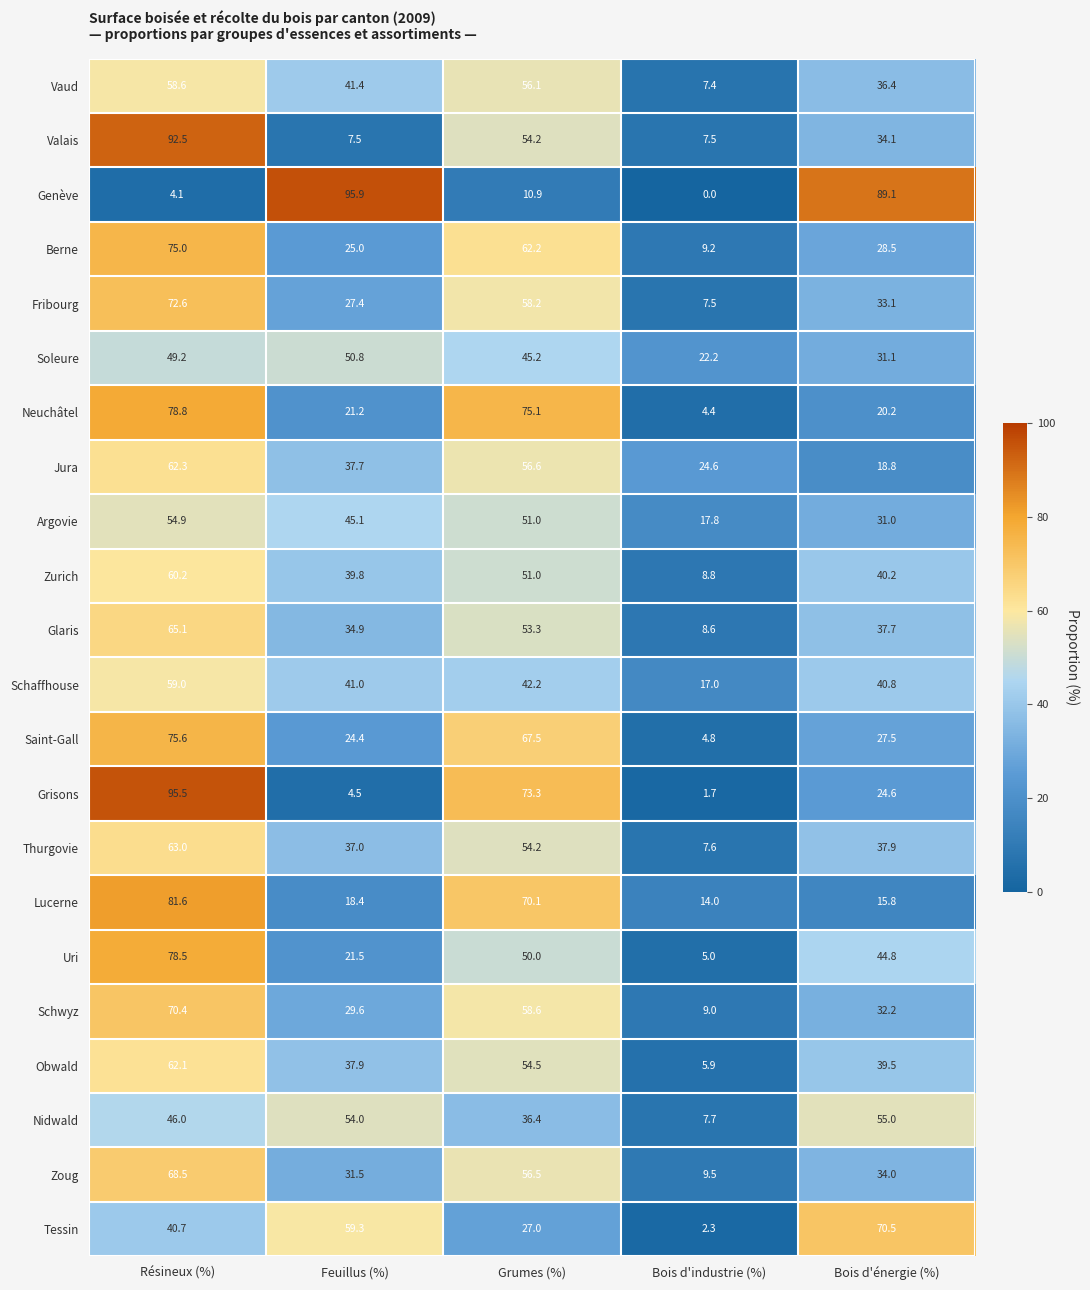

What is the minimum value for Zurich?

8.8